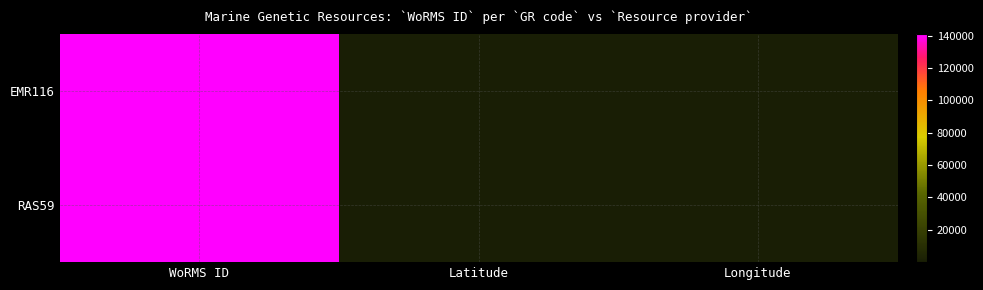

Which series changed the most between WoRMS ID and Latitude?

EMR116